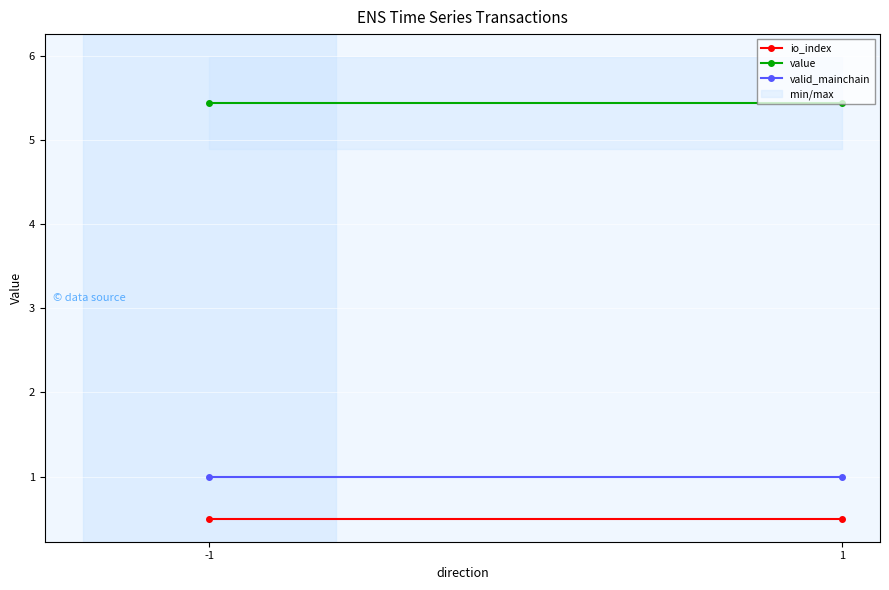

Reading right to left, extract all data points from this chart.

io_index: 0.5	0.5
value: 5.4	5.4
valid_mainchain: 1.0	1.0